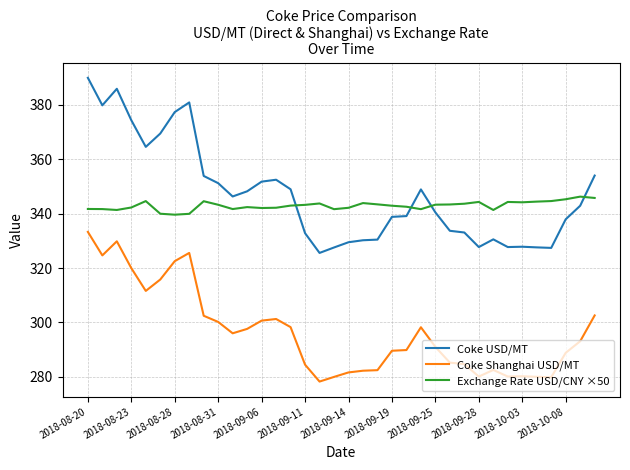

Which series ends up on top after the final intersection of Coke USD/MT and Exchange Rate USD/CNY ×50?

Coke USD/MT